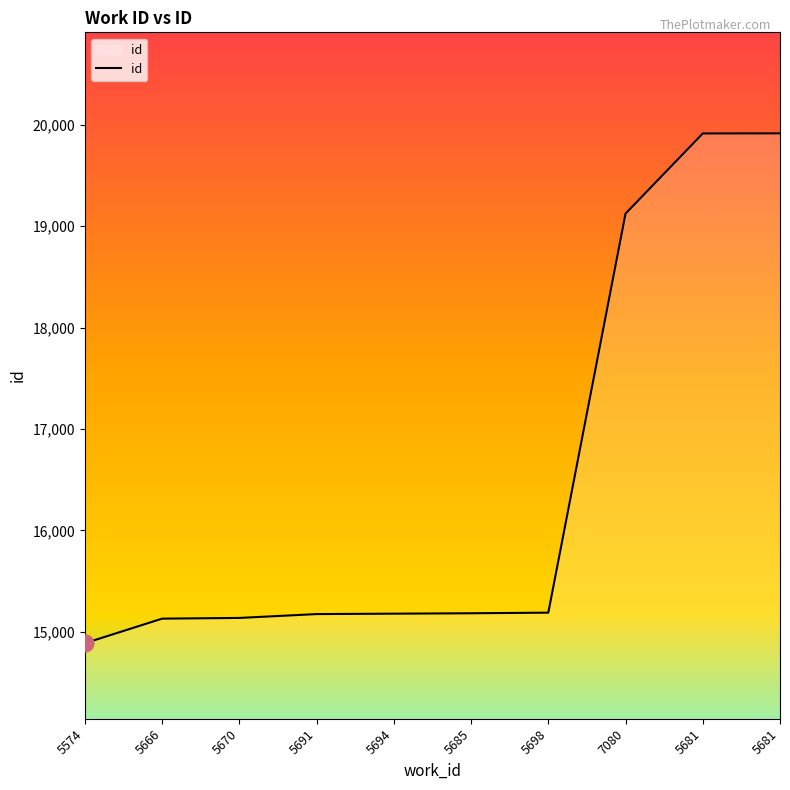

What is the difference between the values at 5670 and 7080?

3985